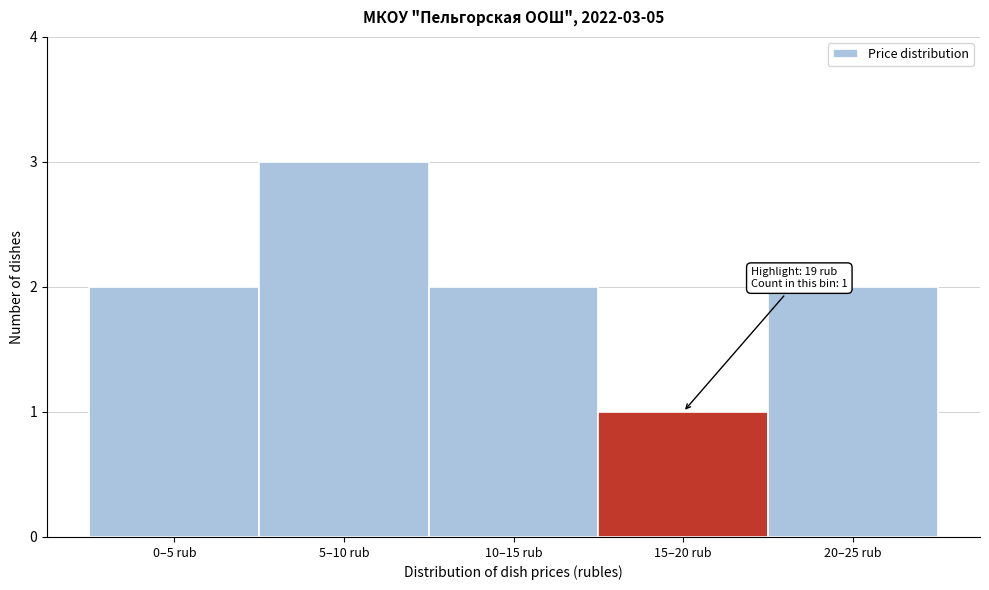

Reading right to left, list all the values displayed in this chart.

20–25 rub=2	15–20 rub=1	10–15 rub=2	5–10 rub=3	0–5 rub=2